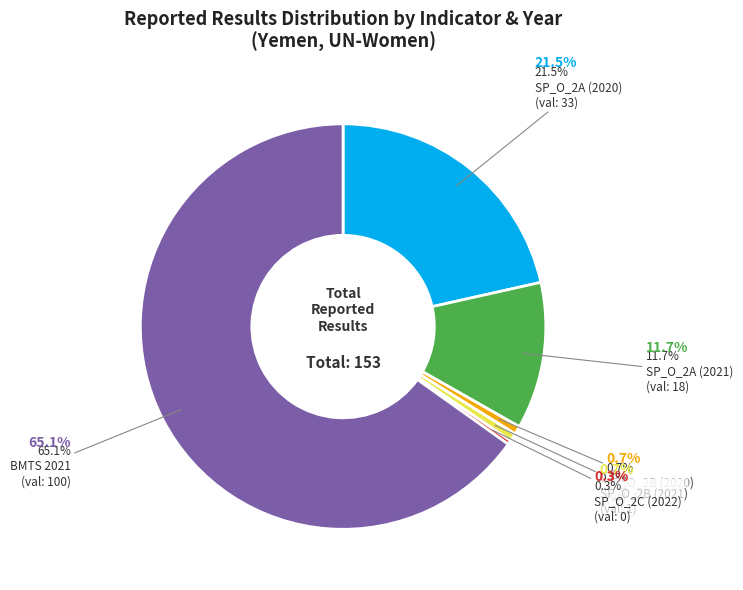

Between SP_O_2A (2020) and BMTS 2021, which is larger?

BMTS 2021